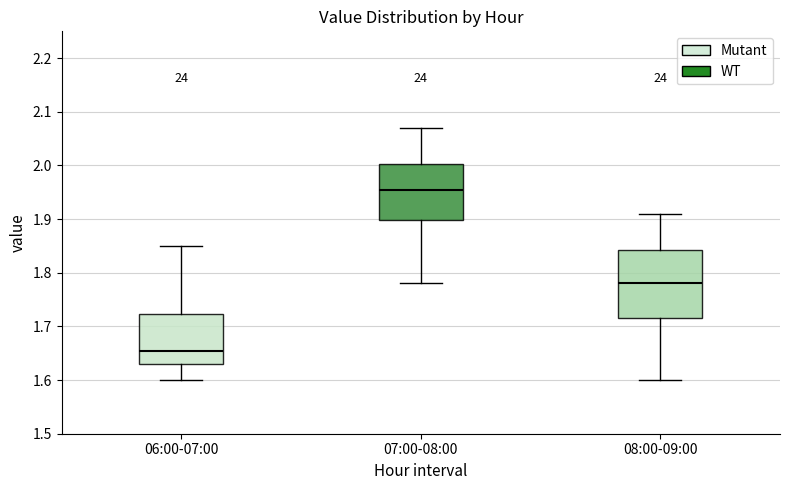

Where does the median line of the box for 08:00-09:00 sit on the y-axis? The values are not printed on the chart, so give them approximately, as read against the axis.

1.78